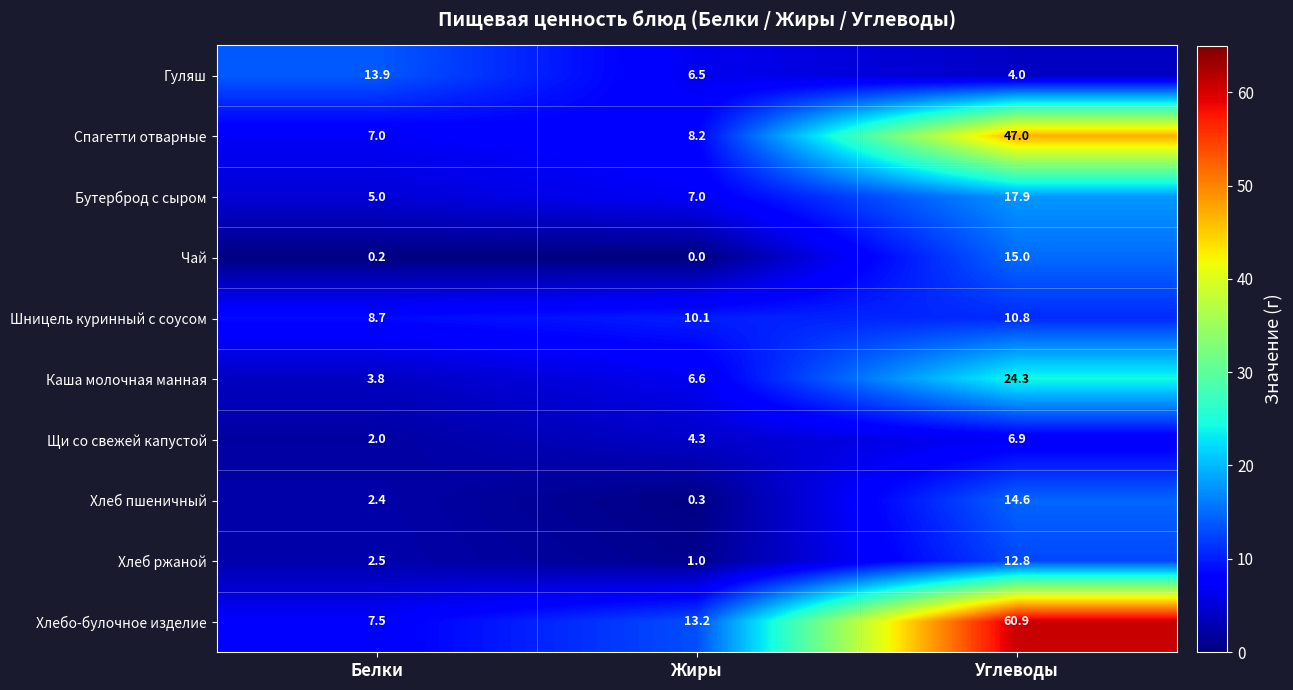

At how many categories does at least one series exceed 0?

3